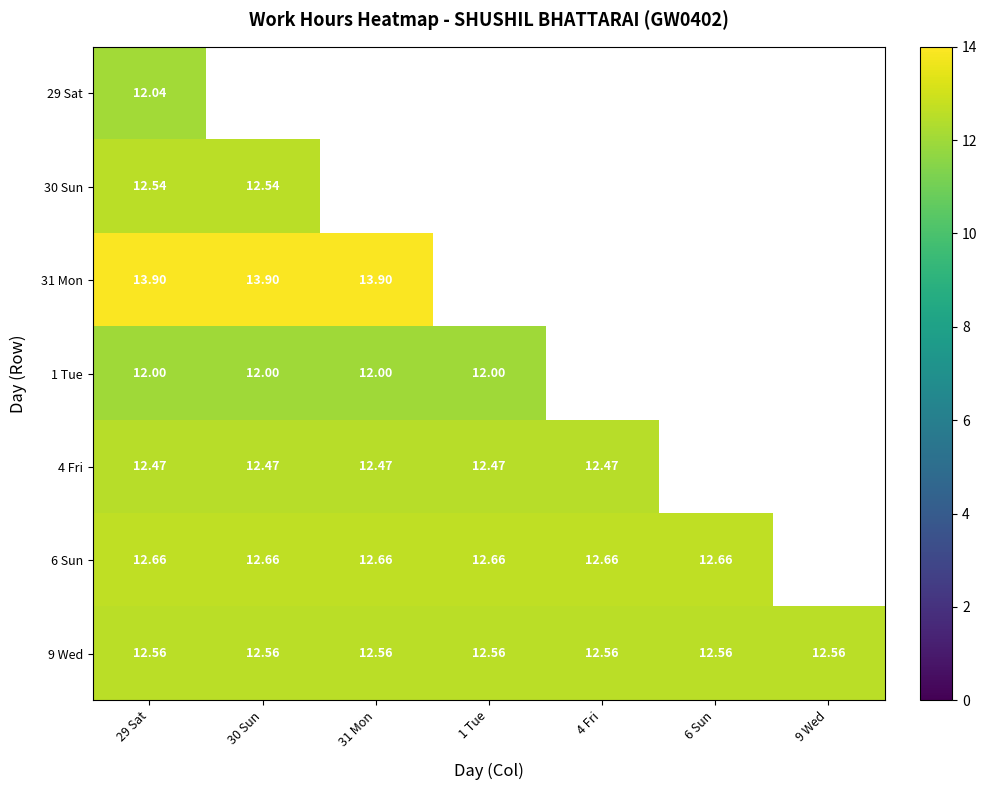

At which label does 29 Sat reach its peak?

29 Sat